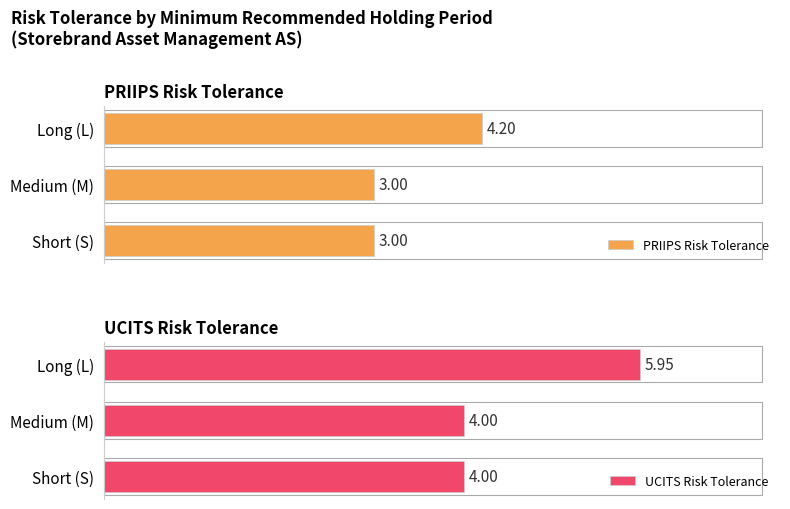

At which label does PRIIPS Risk Tolerance reach its peak?

Long (L)